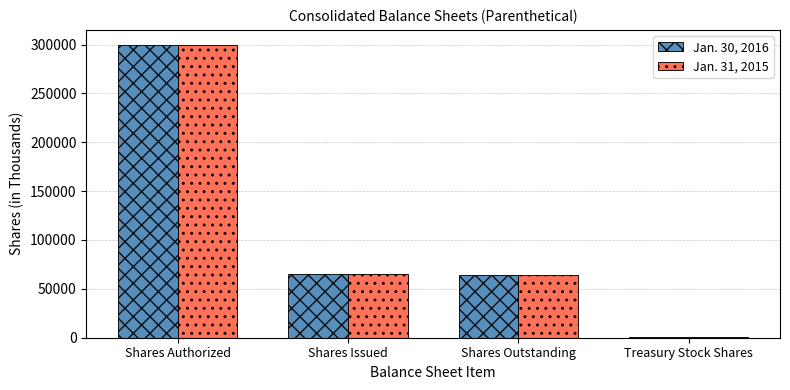

Rank the series at Shares Outstanding from lowest to highest value.

Jan. 31, 2015, Jan. 30, 2016